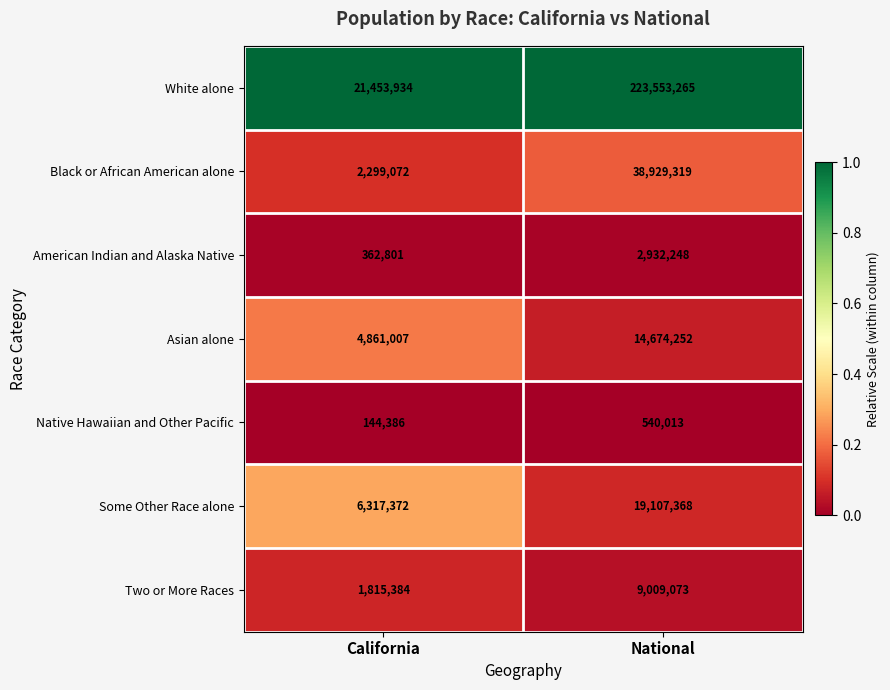

Reading left to right, list all the values displayed in this chart.

White alone: California=21453934	National=223553265
Black or African American alone: California=2299072	National=38929319
American Indian and Alaska Native: California=362801	National=2932248
Asian alone: California=4861007	National=14674252
Native Hawaiian and Other Pacific: California=144386	National=540013
Some Other Race alone: California=6317372	National=19107368
Two or More Races: California=1815384	National=9009073